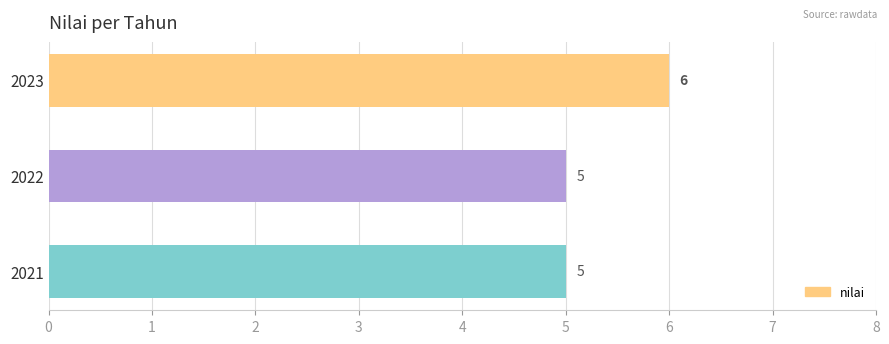

What is the greatest value displayed?

6